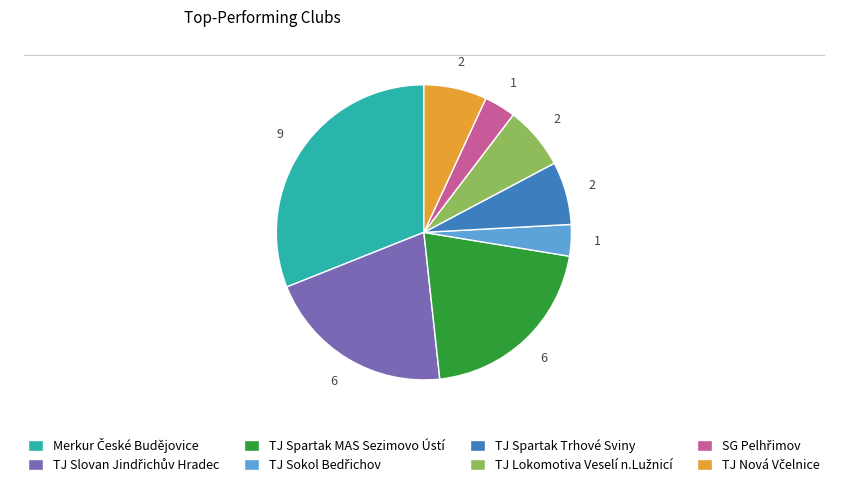

The TJ Spartak MAS Sezimovo Ústí slice represents 14% of the pie. True or false?

False